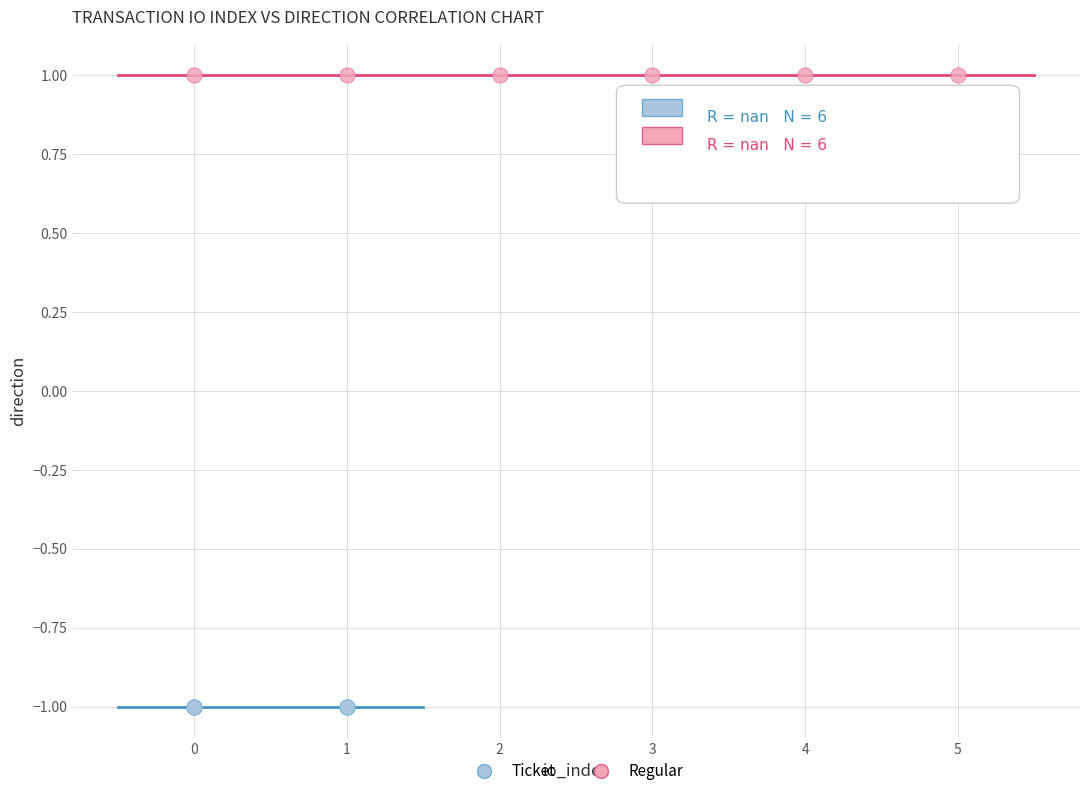

What are all the series names shown in the legend?

Ticket, Regular